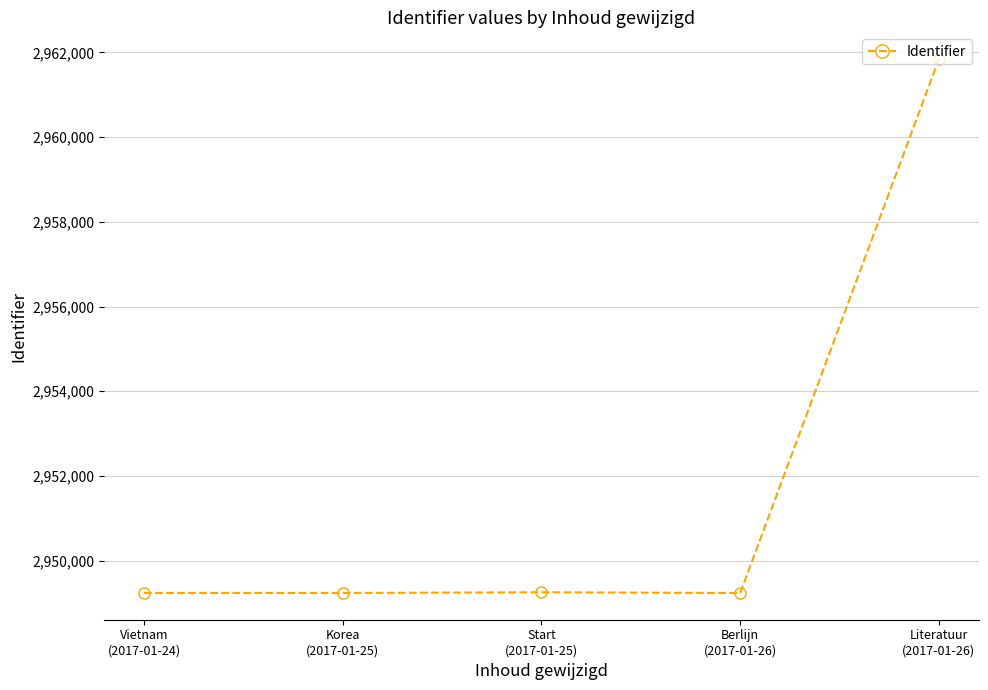

What is the maximum value shown in the chart?

2961842